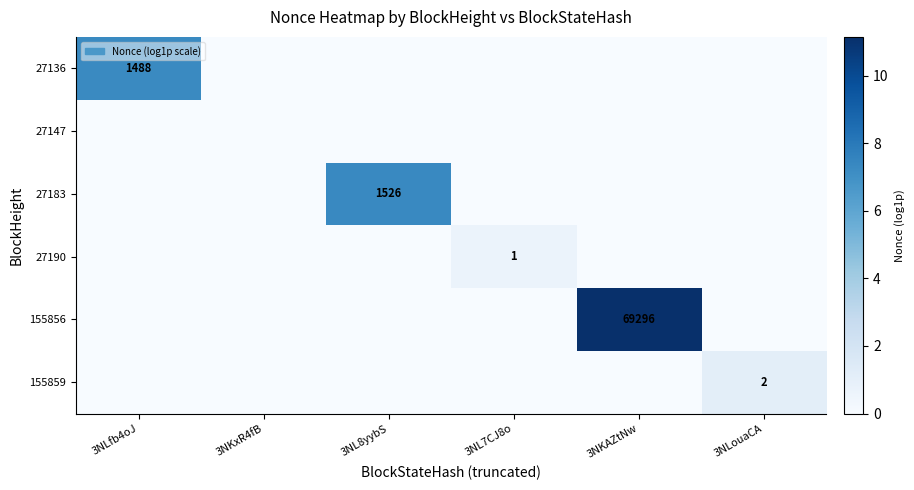

What is the difference between the highest and lowest values at 3NLouaCA?

1.1